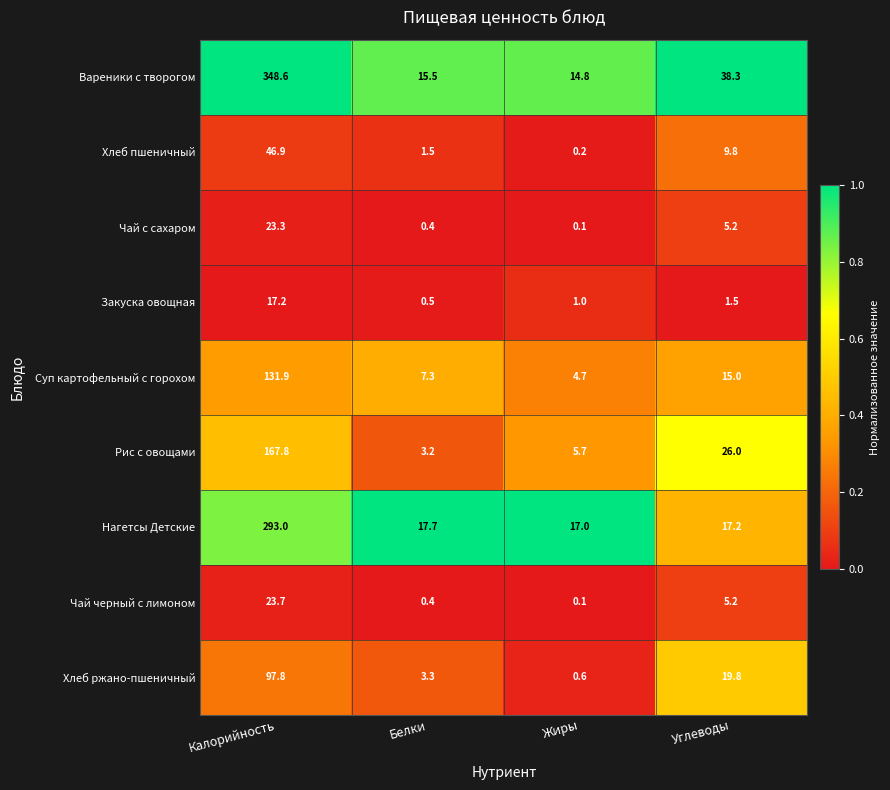

Is the value of Хлеб ржано-пшеничный at Калорийность greater than the value of Рис с овощами at Белки?

Yes